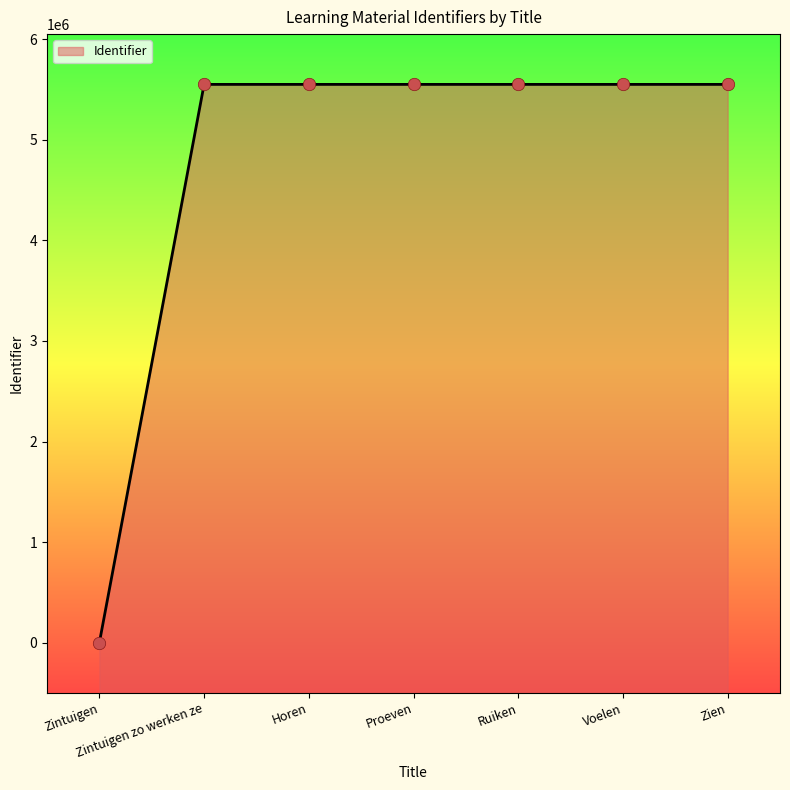

What is the change in value from Ruiken to Voelen?

+4